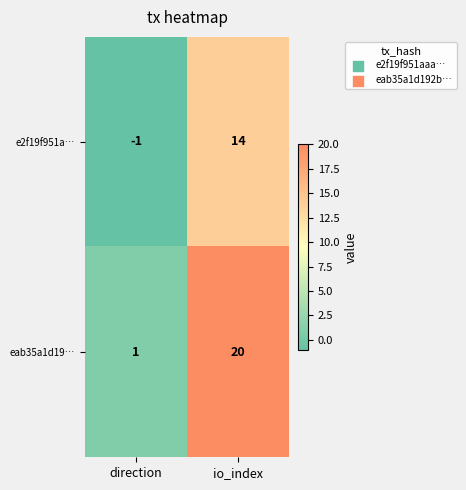

Which label corresponds to the smallest value in the chart?

direction